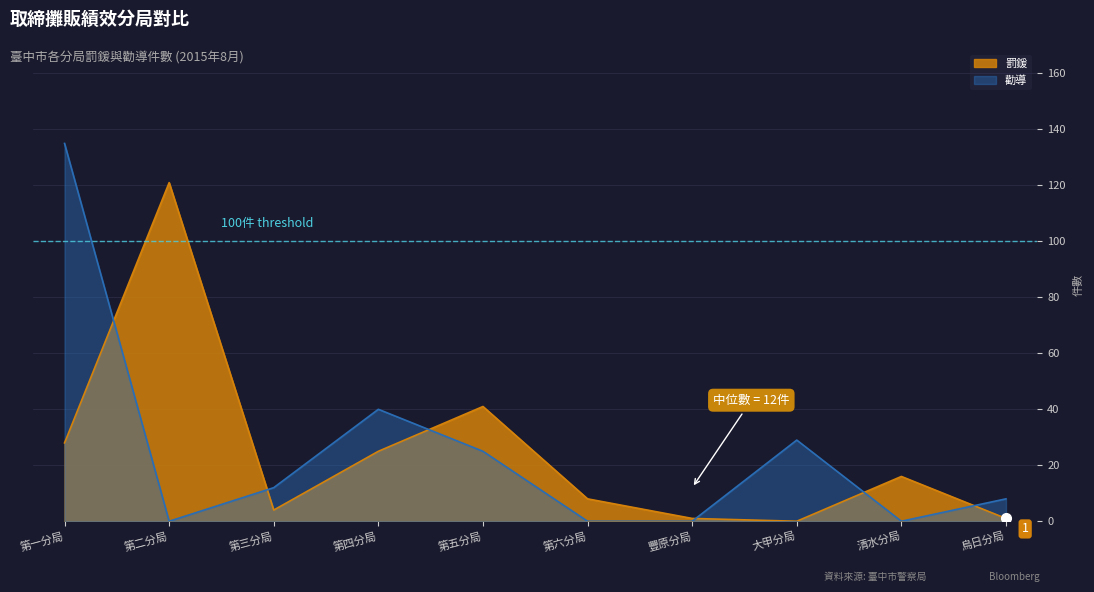

How many series are shown in this chart?

2